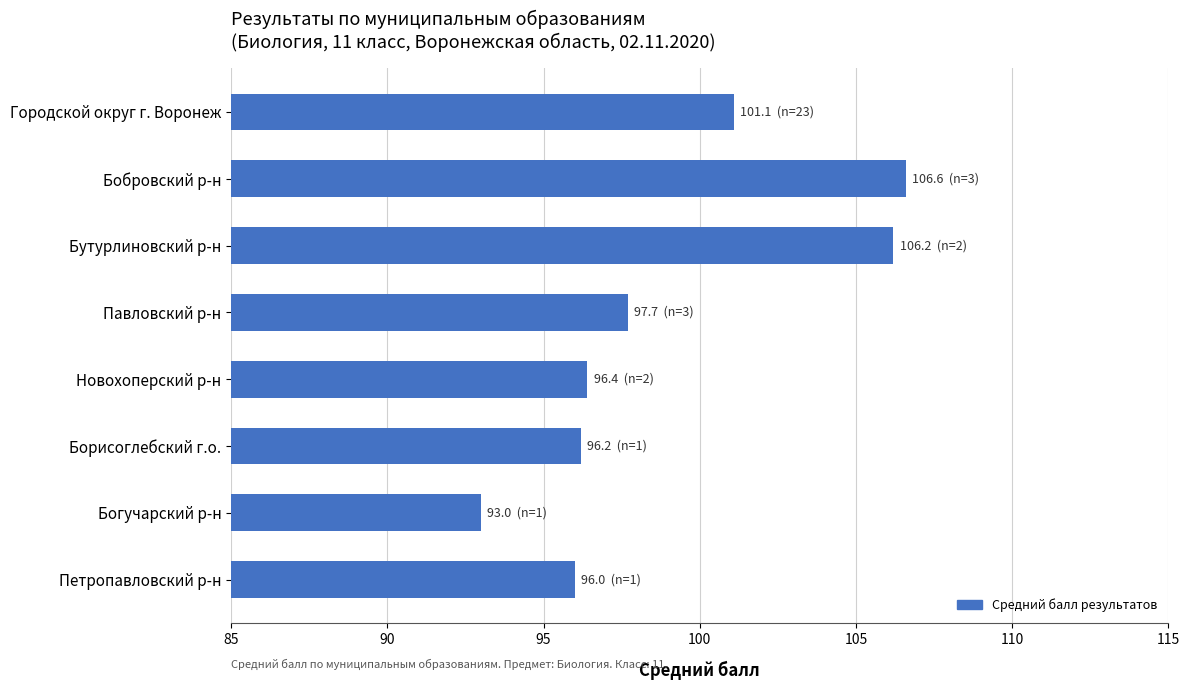

Reading bottom to top, extract all data points from this chart.

Петропавловский р-н=96.0	Богучарский р-н=93.0	Борисоглебский г.о.=96.2	Новохоперский р-н=96.4	Павловский р-н=97.7	Бутурлиновский р-н=106.2	Бобровский р-н=106.6	Городской округ г. Воронеж=101.1